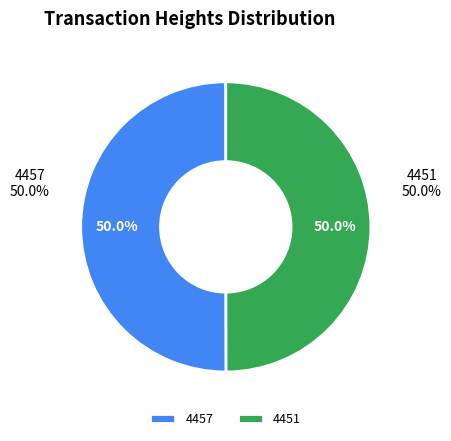

To the nearest percent, what is the combined percentage of 4451 and 4457?

100%